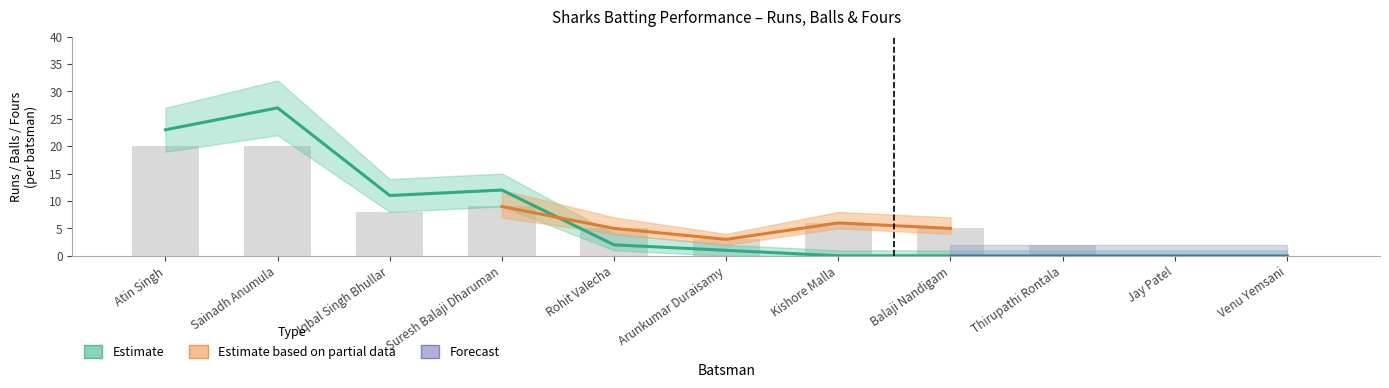

Reading left to right, what are all the values shown in this chart?

Runs: Atin Singh=23	Sainadh Anumula=27	Iqbal Singh Bhullar=11	Suresh Balaji Dharuman=12	Rohit Valecha=2	Arunkumar Duraisamy=1	Kishore Malla=0	Balaji Nandigam=0	Thirupathi Rontala=0	Jay Patel=0	Venu Yemsani=0
Balls: Atin Singh=20	Sainadh Anumula=20	Iqbal Singh Bhullar=8	Suresh Balaji Dharuman=9	Rohit Valecha=5	Arunkumar Duraisamy=3	Kishore Malla=6	Balaji Nandigam=5	Thirupathi Rontala=2	Jay Patel=0	Venu Yemsani=0